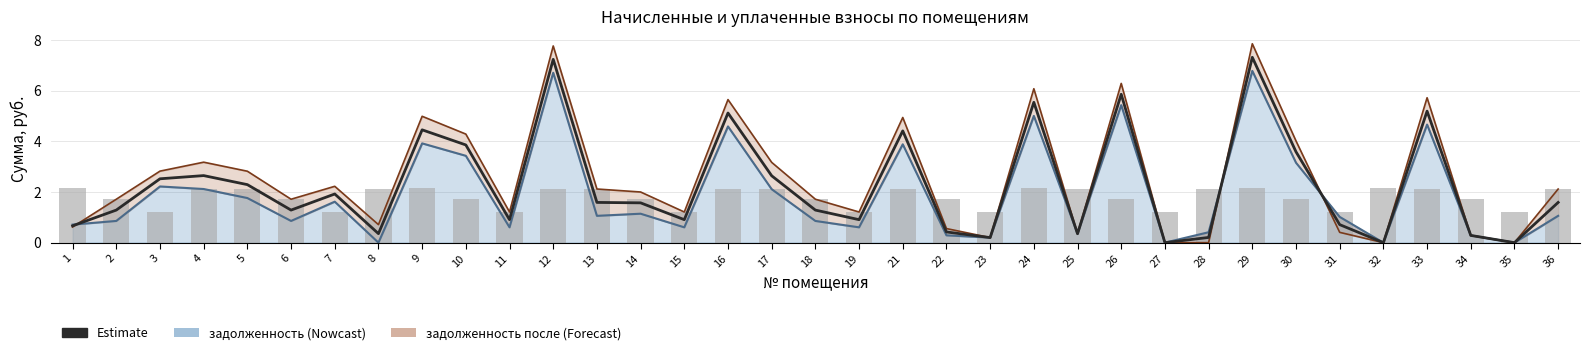

Read the value at 10.

1.7